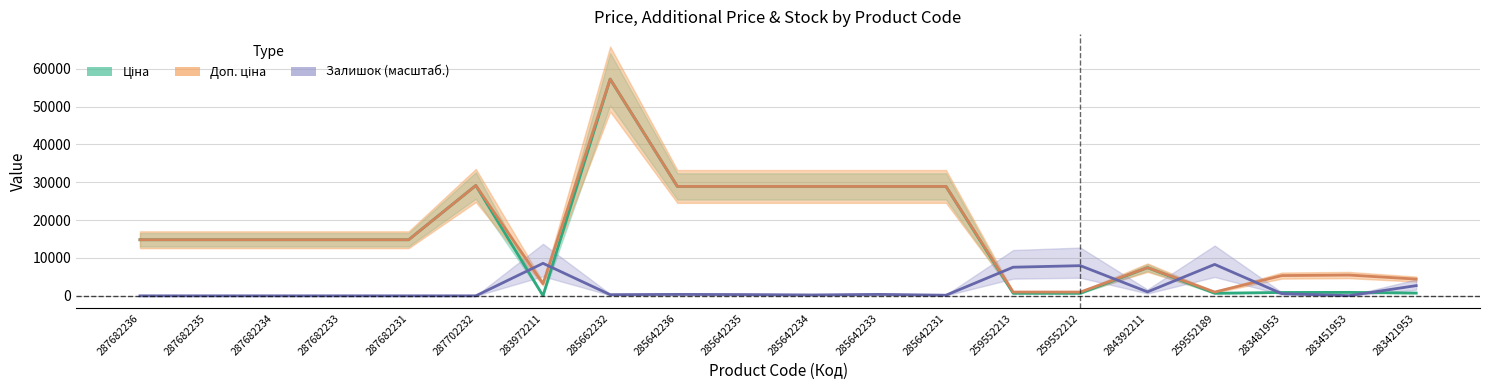

Where is Доп. ціна nearest to the value 29131?

287702232